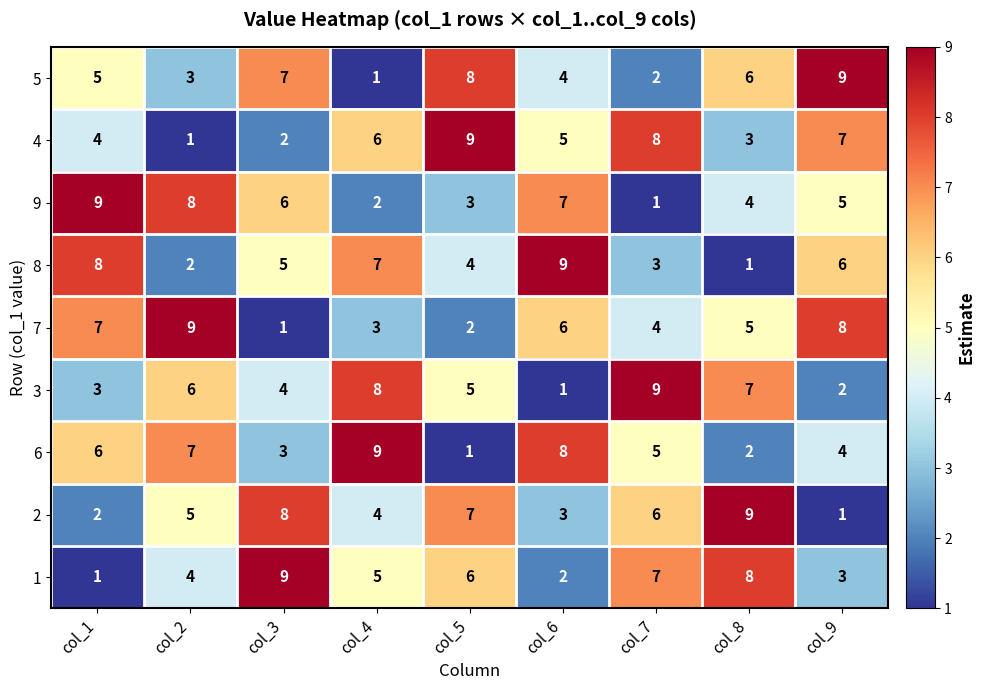

What is the spread (max minus min) of values at col_1?

8